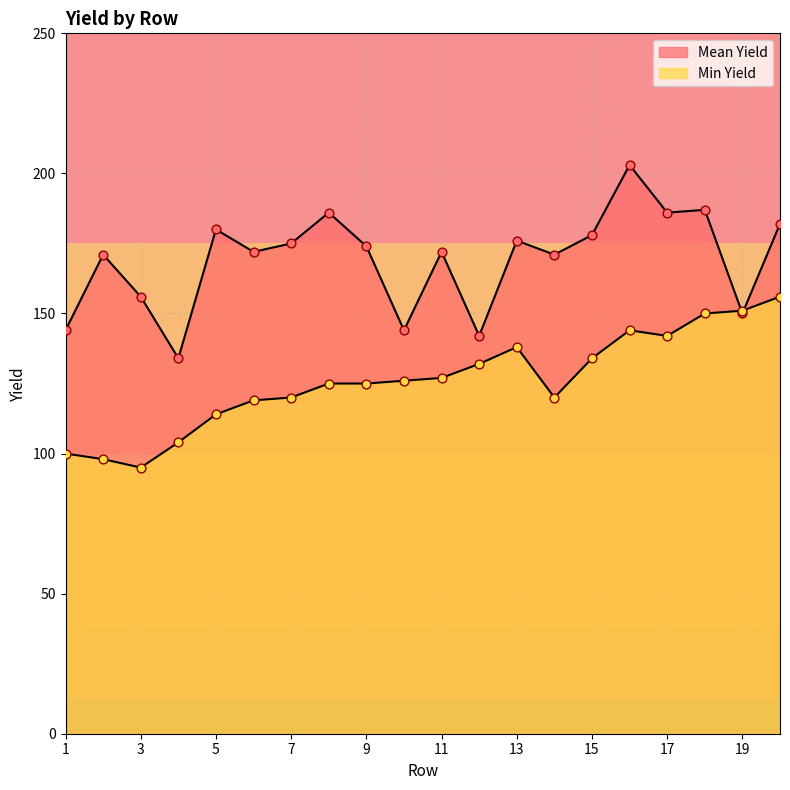

Which series reaches the minimum Y coordinate?

Min Yield